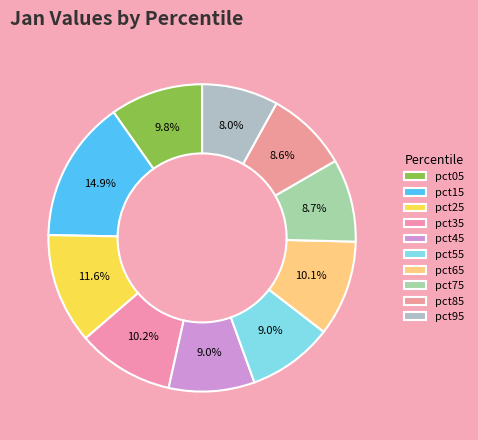

To the nearest percent, what is the combined percentage of pct95 and pct75?

17%